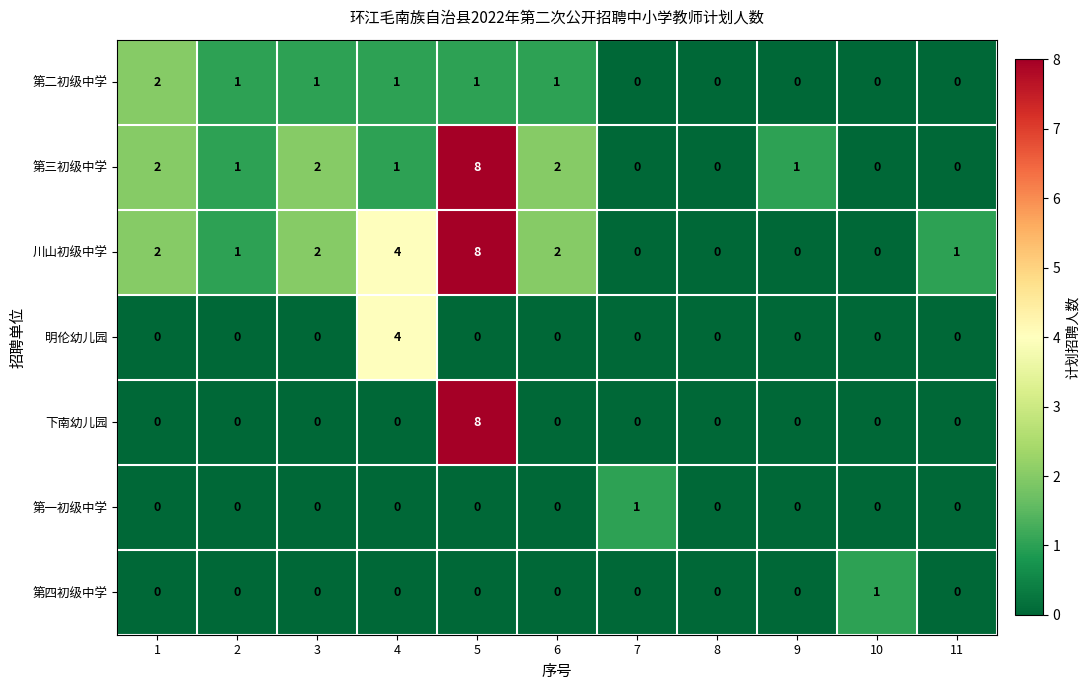

At which category is the sum across all series the highest?

5